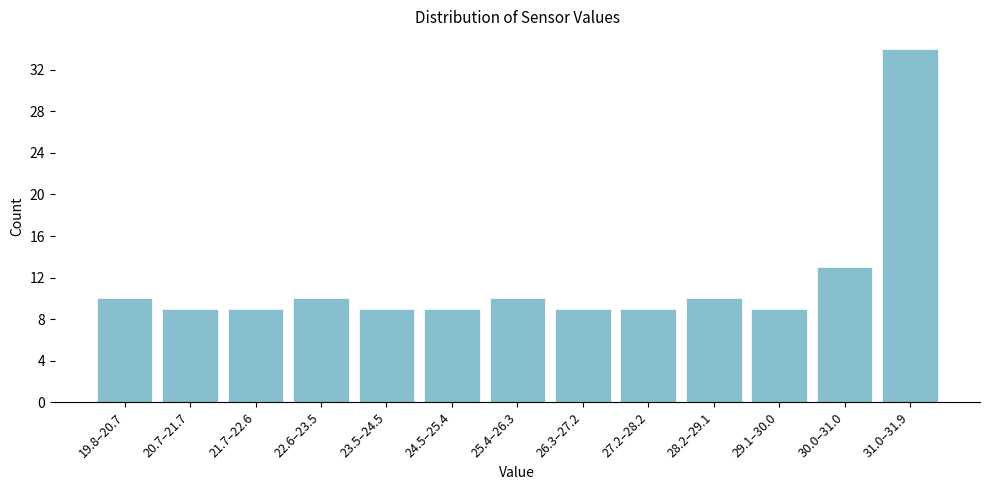

Reading left to right, list all the values displayed in this chart.

19.8–20.7=10	20.7–21.7=9	21.7–22.6=9	22.6–23.5=10	23.5–24.5=9	24.5–25.4=9	25.4–26.3=10	26.3–27.2=9	27.2–28.2=9	28.2–29.1=10	29.1–30.0=9	30.0–31.0=13	31.0–31.9=34